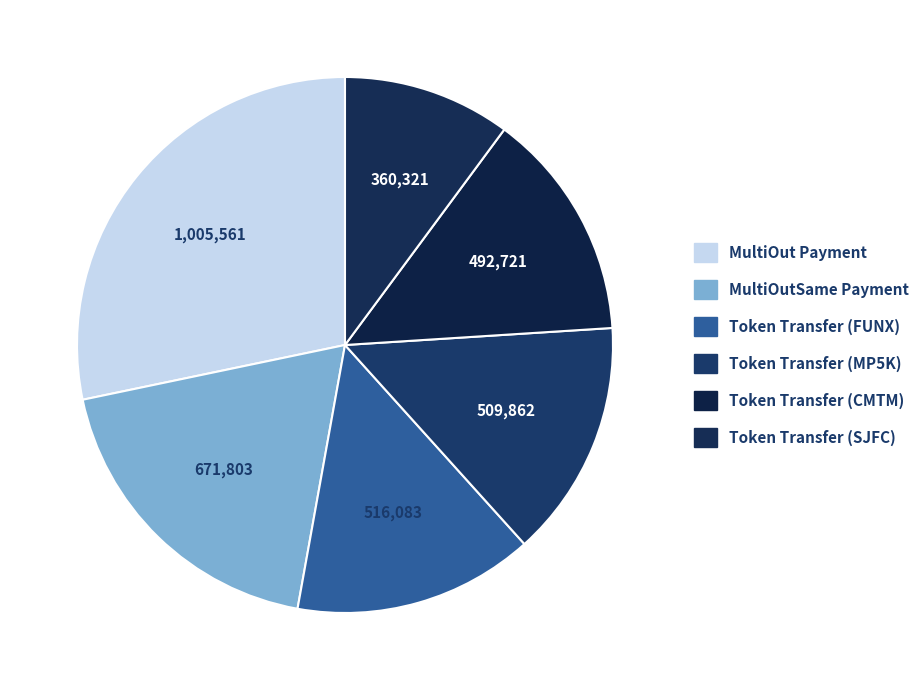

To the nearest percent, what is the difference between the largest and smallest slice percentages?

18%